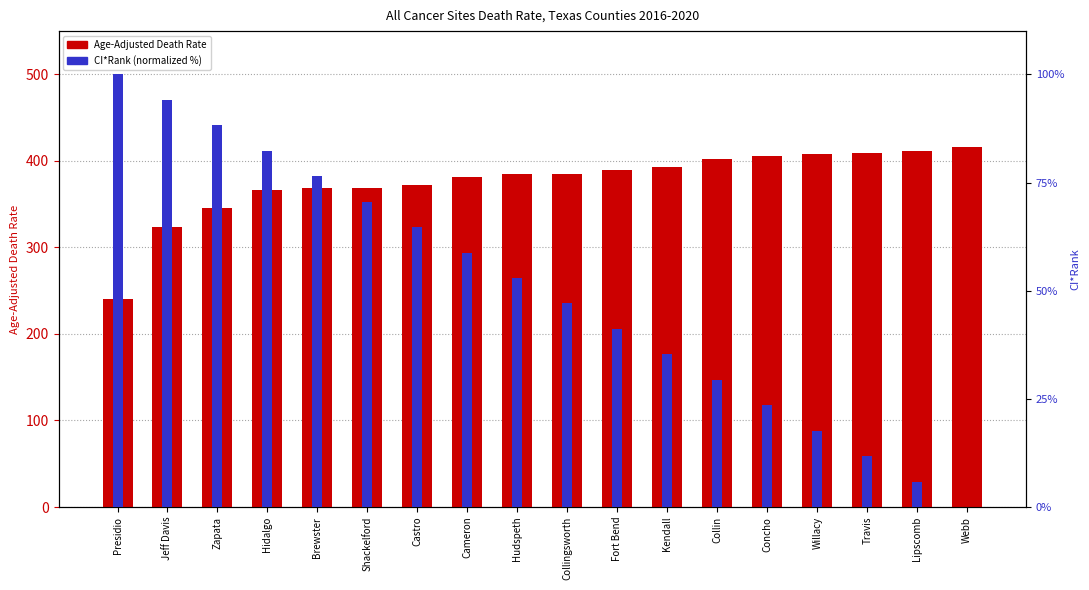

How many data points in Age-Adjusted Death Rate are above 385?

9